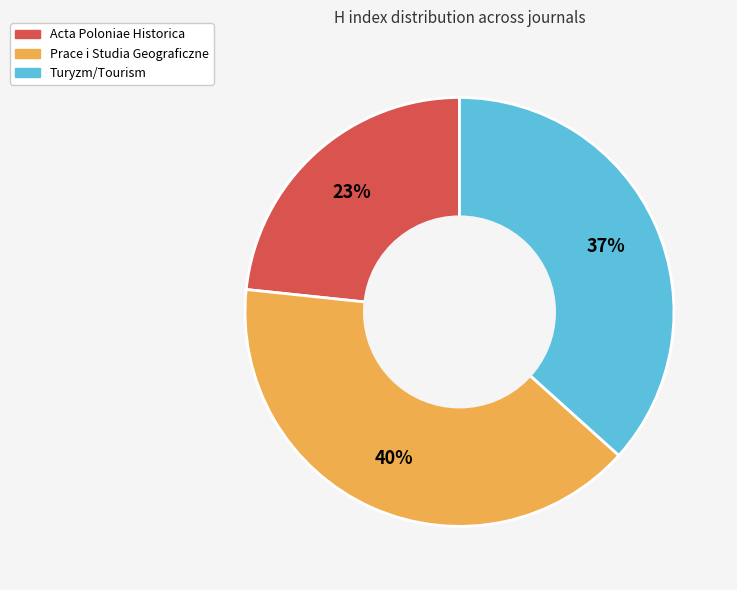

Rank the categories by value from lowest to highest.

Acta Poloniae Historica, Turyzm/Tourism, Prace i Studia Geograficzne